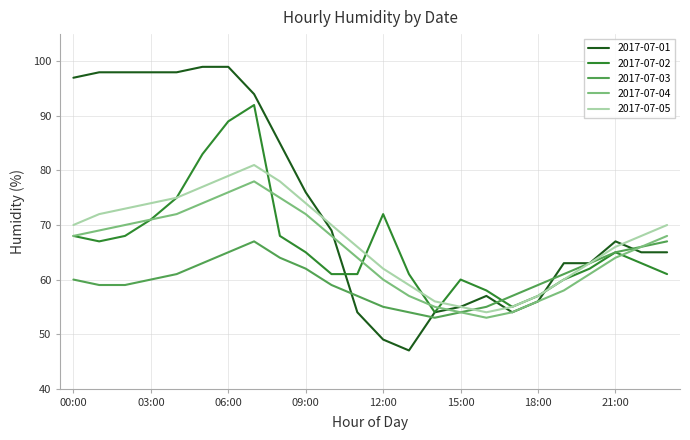

What is the maximum value shown in the chart?

99